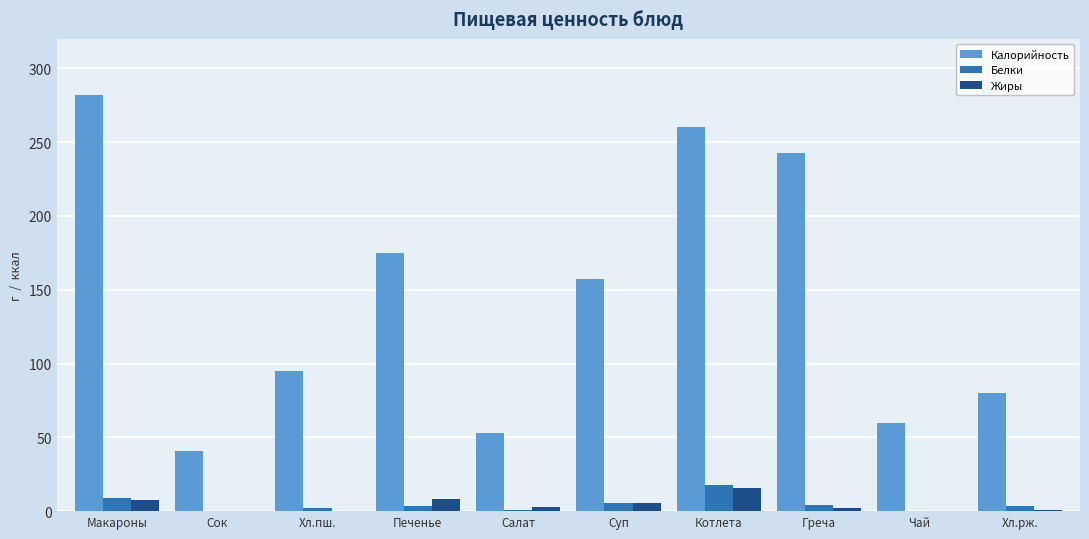

What is the average value of the Жиры series?

4.2